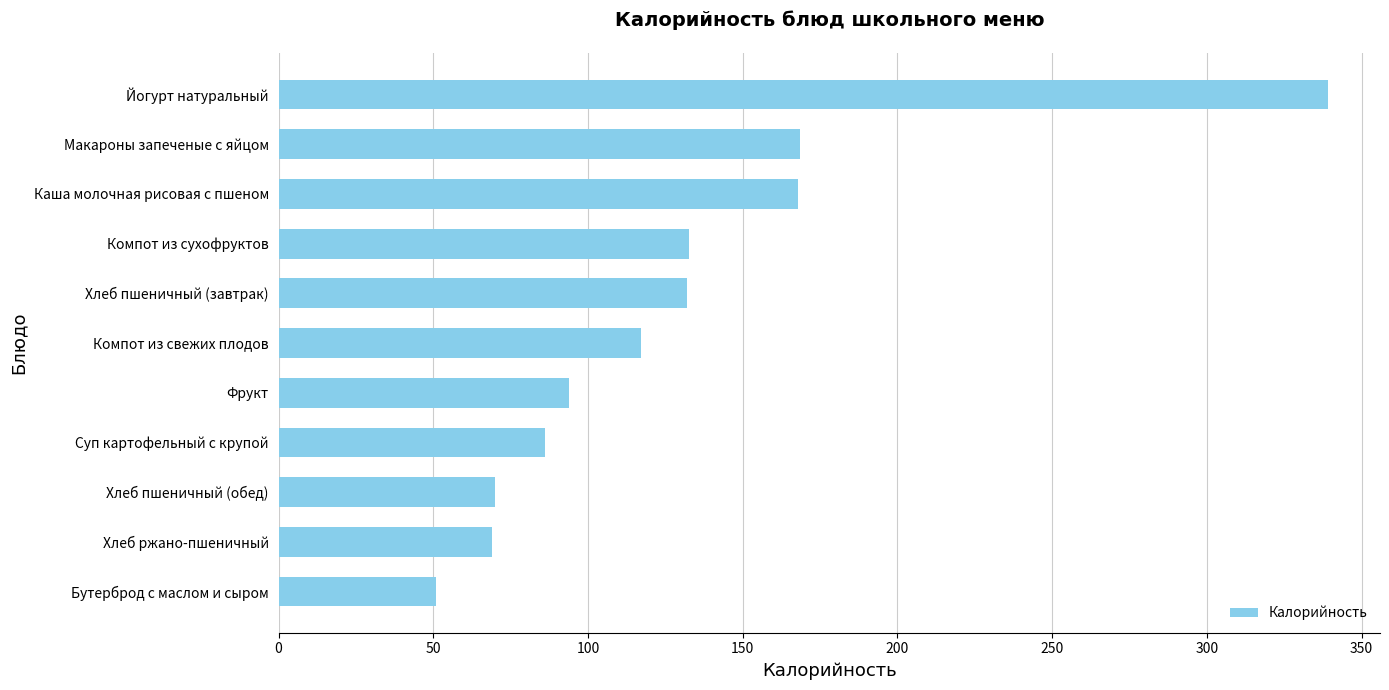

How many values are below 117?

5